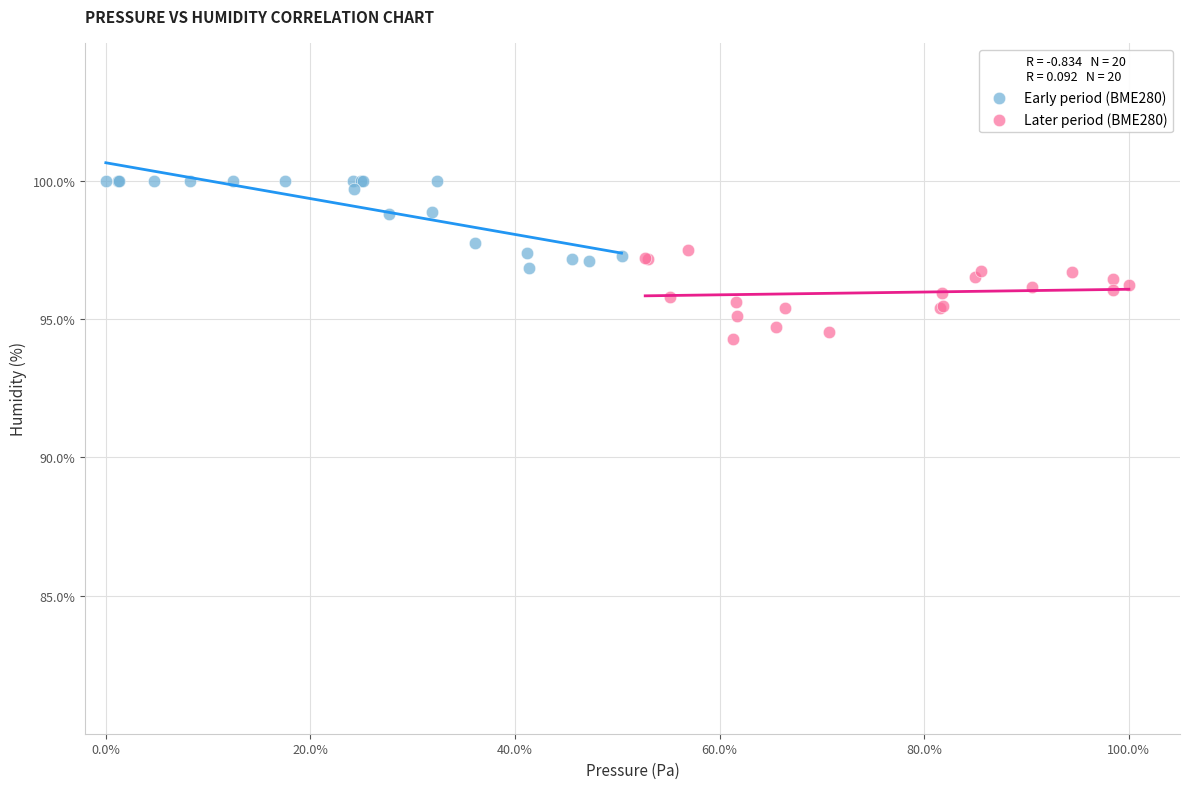

Which series reaches the minimum Y coordinate?

Later period (BME280)